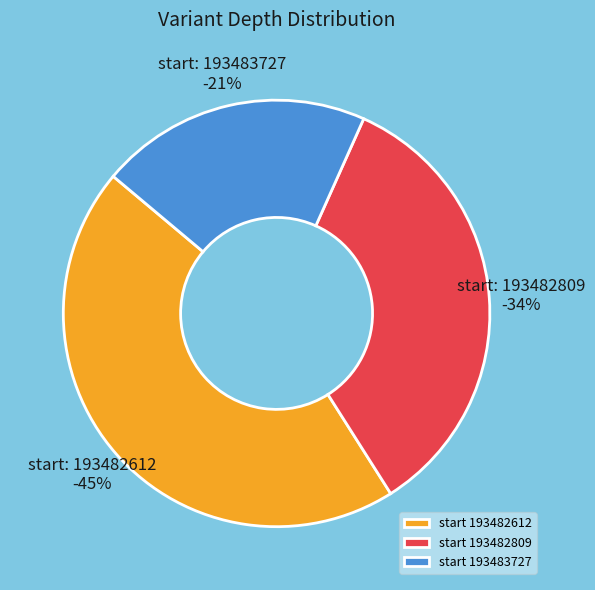

Rank the categories by value from highest to lowest.

193482612, 193482809, 193483727